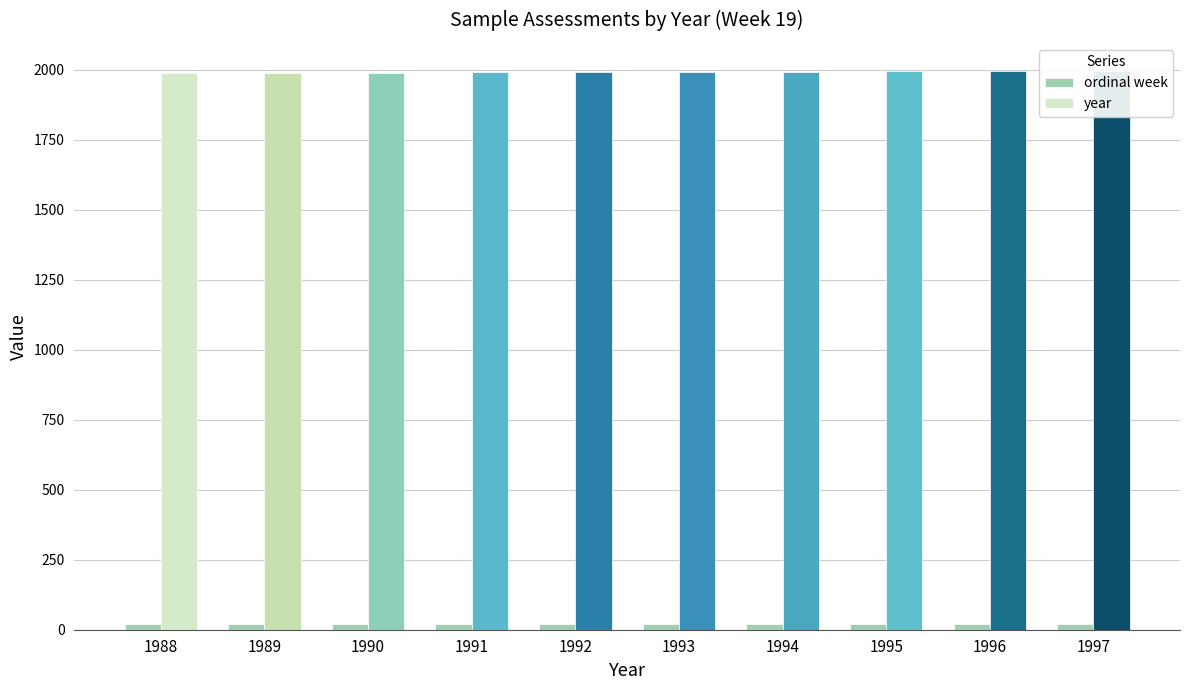

Is it true that year equals 629 at 1995?

False